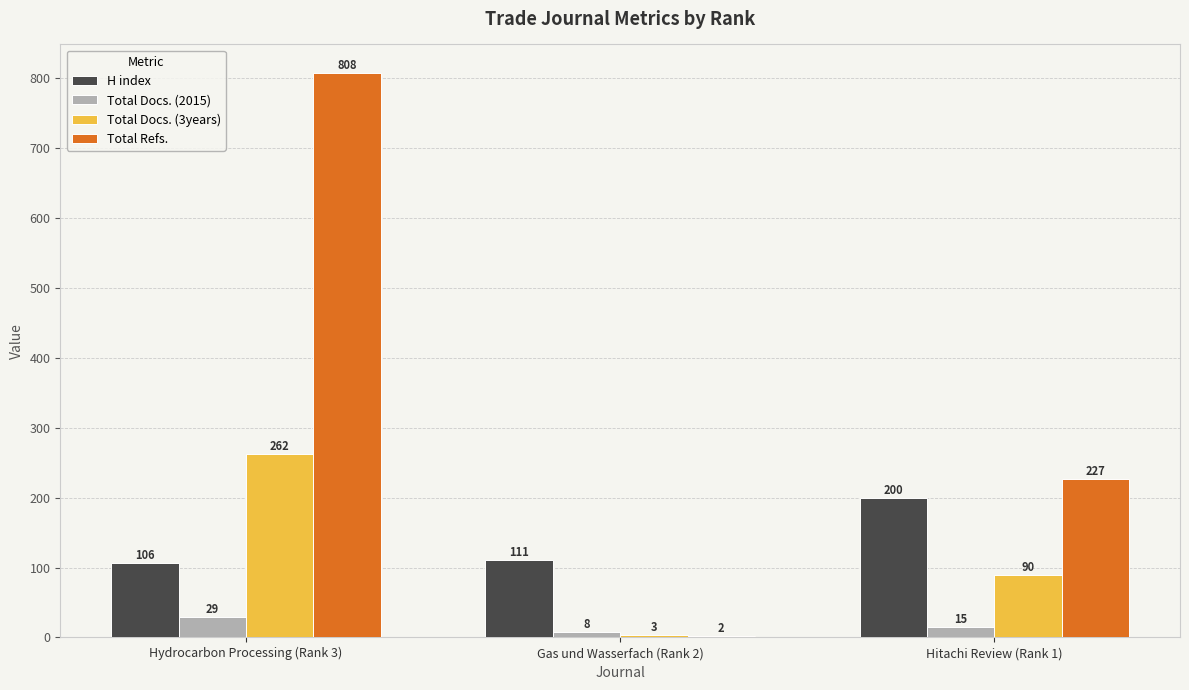

Is it true that H index equals 288 at Hitachi Review (Rank 1)?

False